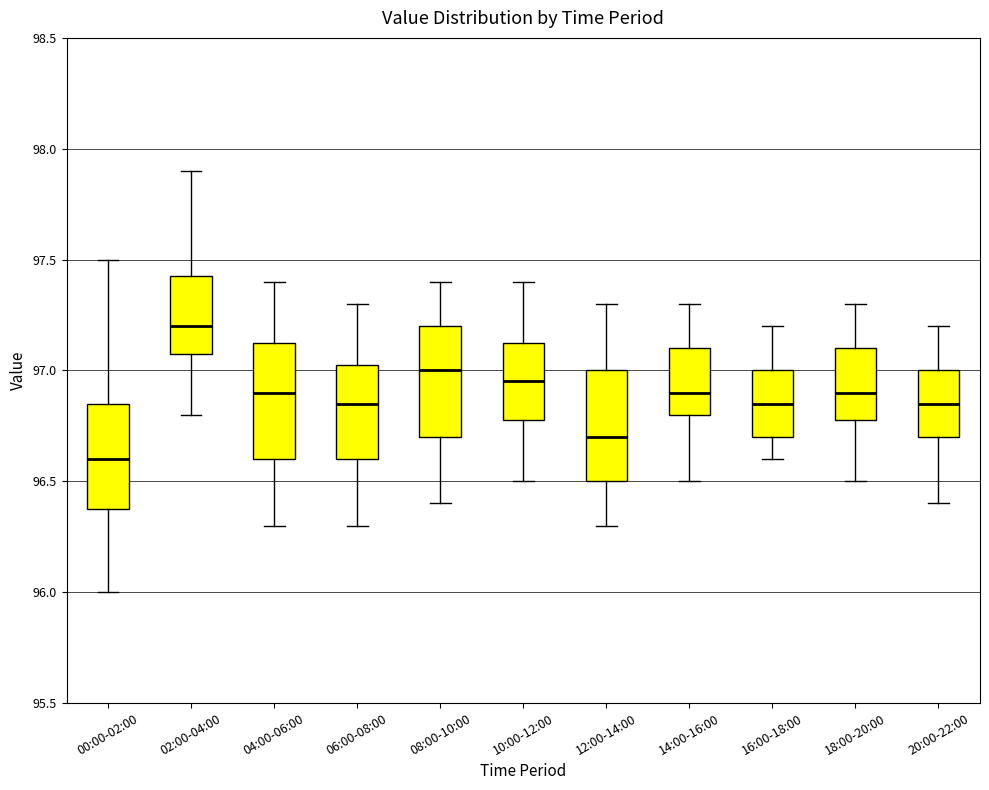

Reading left to right, read every box against the y-axis: the position of its median line, the range the box covers, and the ends of its whiskers. The values are not printed on the chart, so give them approximately, as read against the axis.

00:00-02:00: median 96.60, box 96.40 to 96.85, whiskers 96.00 to 97.50
02:00-04:00: median 97.20, box 97.10 to 97.45, whiskers 96.80 to 97.90
04:00-06:00: median 96.90, box 96.60 to 97.15, whiskers 96.30 to 97.40
06:00-08:00: median 96.85, box 96.60 to 97.05, whiskers 96.30 to 97.30
08:00-10:00: median 97.00, box 96.70 to 97.20, whiskers 96.40 to 97.40
10:00-12:00: median 96.95, box 96.80 to 97.15, whiskers 96.50 to 97.40
12:00-14:00: median 96.70, box 96.50 to 97.00, whiskers 96.30 to 97.30
14:00-16:00: median 96.90, box 96.80 to 97.10, whiskers 96.50 to 97.30
16:00-18:00: median 96.85, box 96.70 to 97.00, whiskers 96.60 to 97.20
18:00-20:00: median 96.90, box 96.80 to 97.10, whiskers 96.50 to 97.30
20:00-22:00: median 96.85, box 96.70 to 97.00, whiskers 96.40 to 97.20